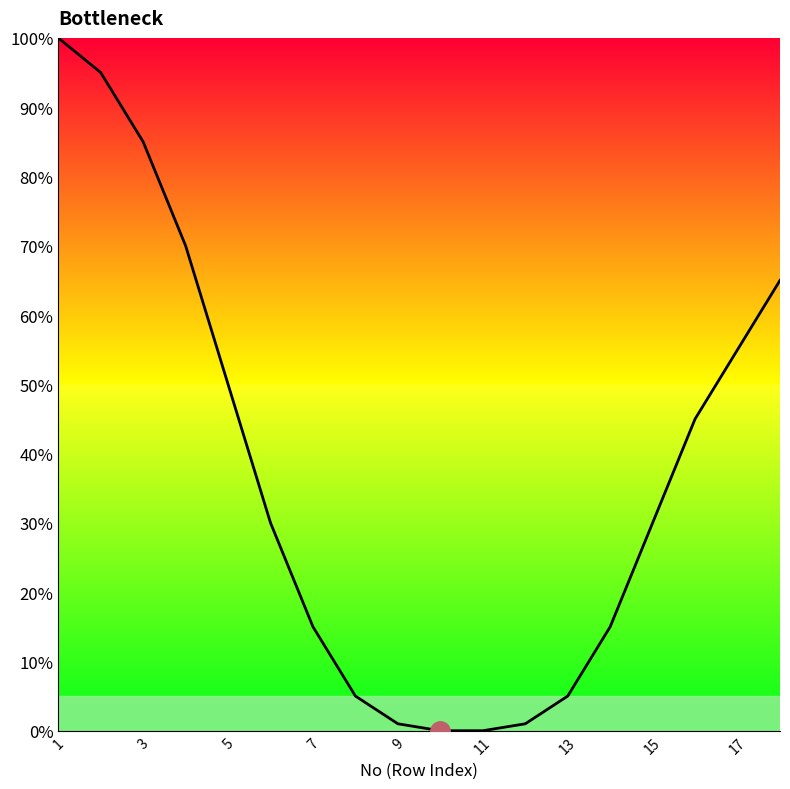

What is the difference between the maximum and minimum values?

100